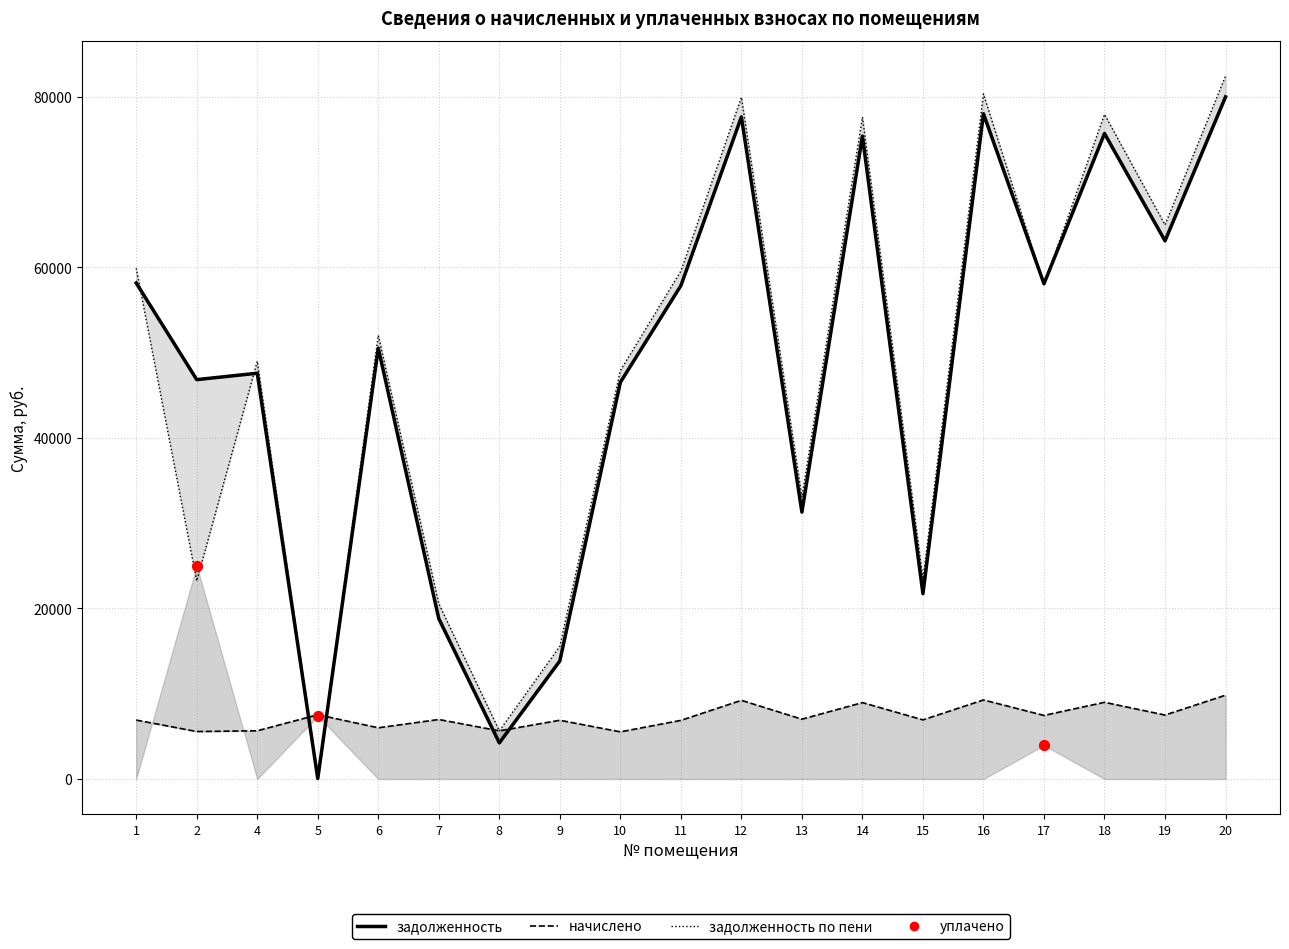

Which series has the largest total across all categories?

задолженность по пени